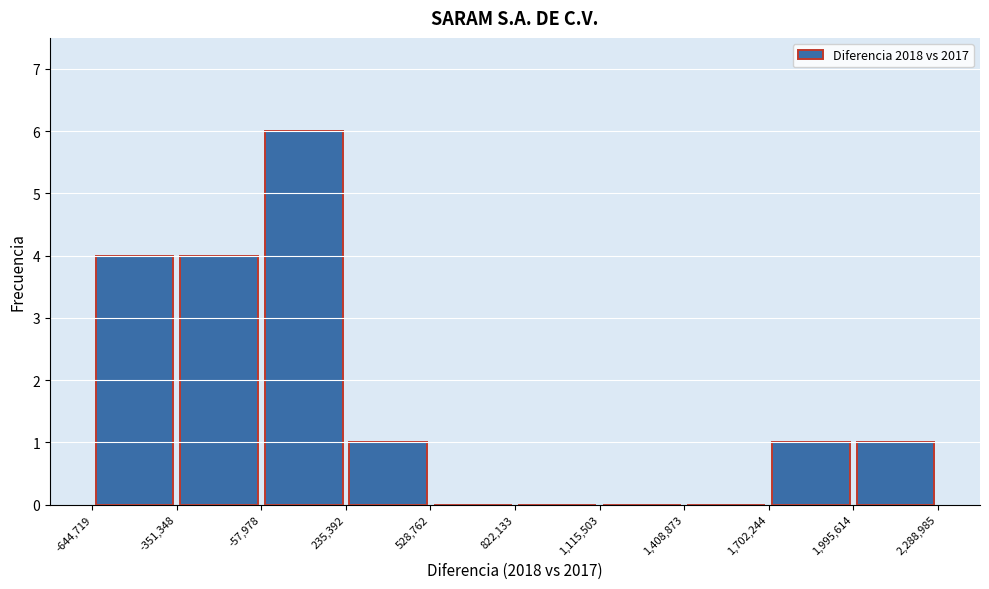

Over which range of the x-axis is the bar tallest?

-57,978 to 235,392